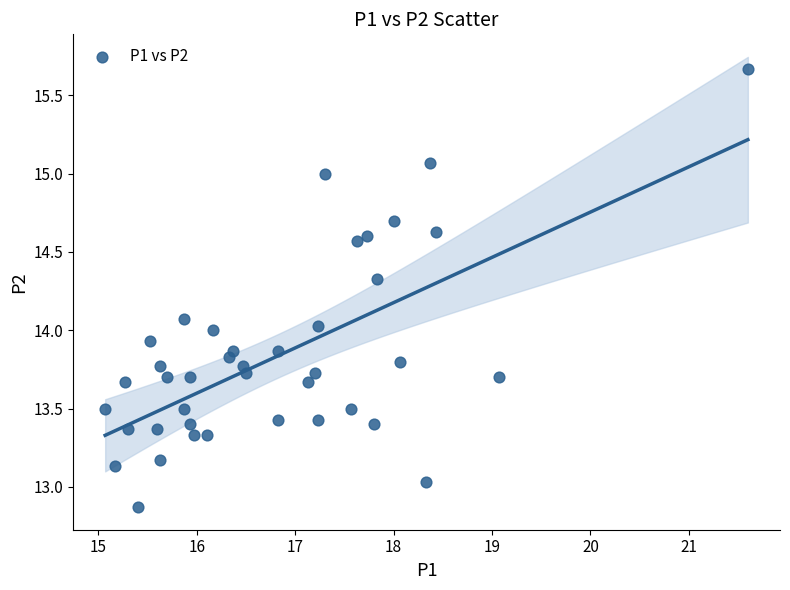

What is the range of Y values (max minus min)?

2.8